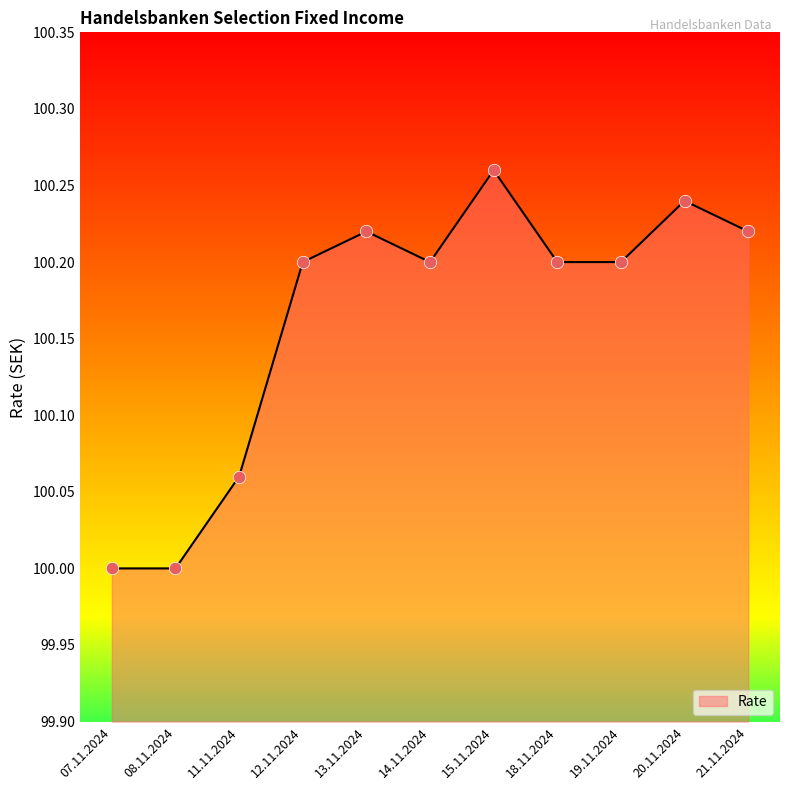

Approximately how many times larger is the value at 12.11.2024 compared to 15.11.2024?

1.0